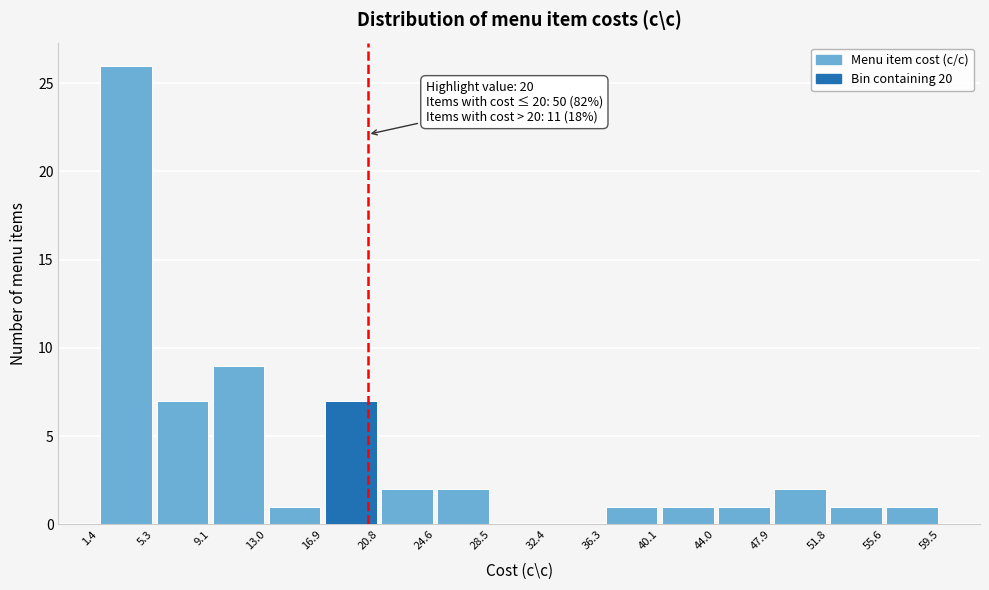

Which range on the x-axis has the tallest bar?

1.4 to 5.3